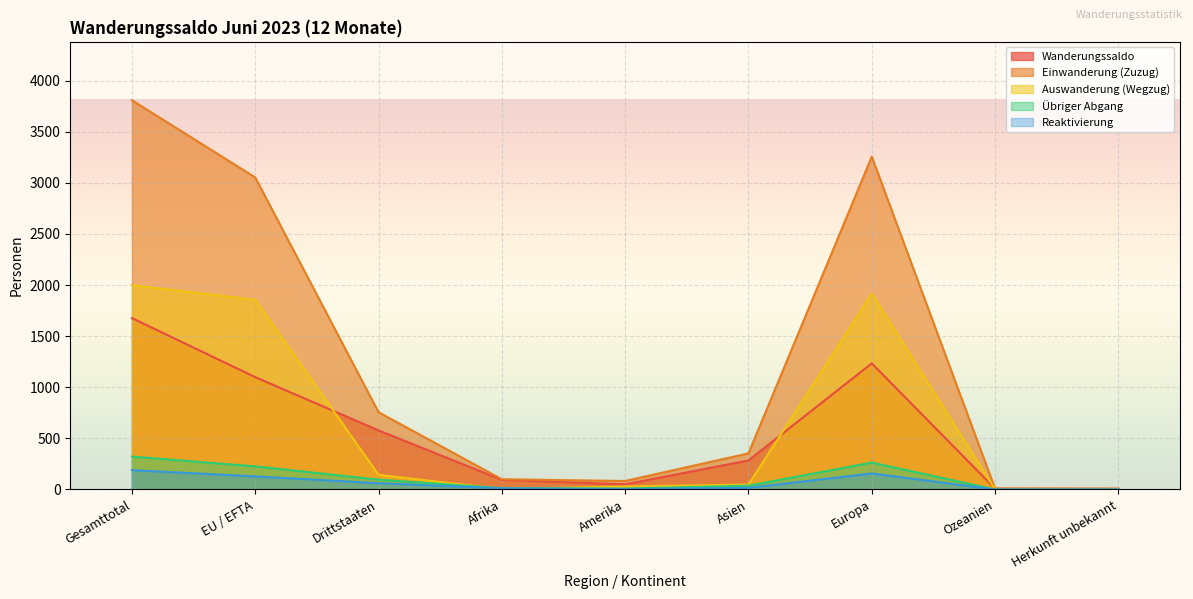

At which category does the chart reach its peak across all series?

Gesamttotal